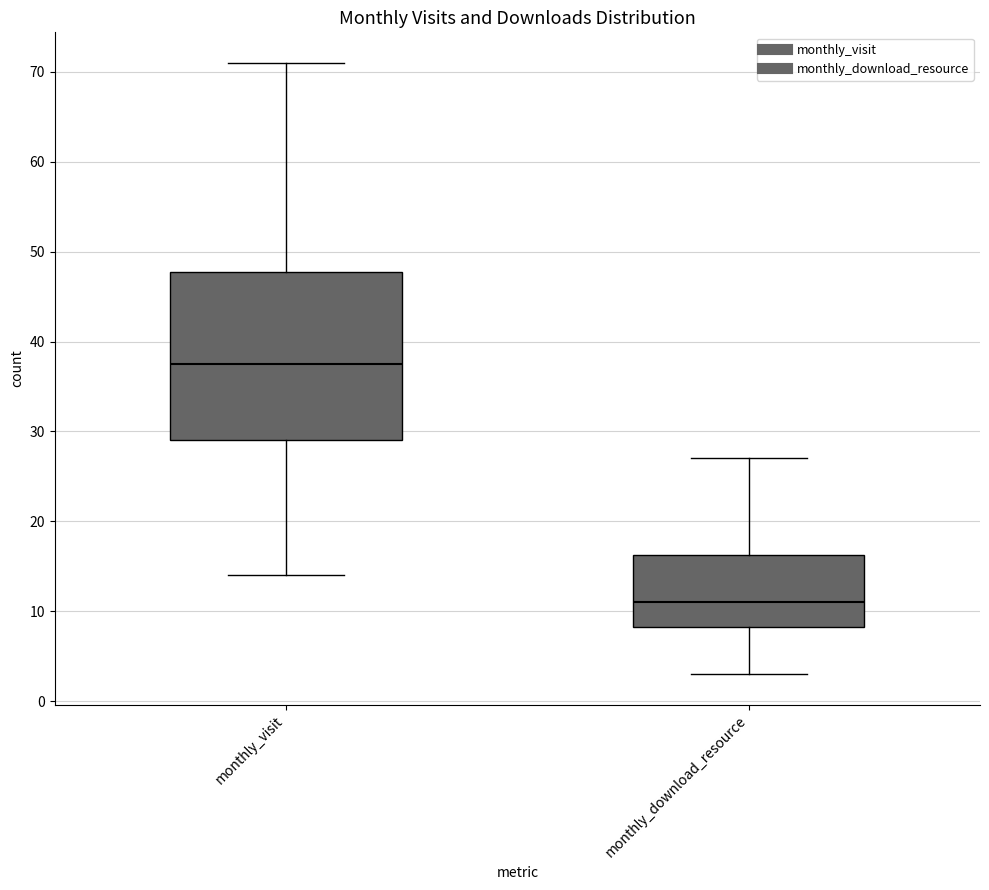

Where is the upper edge of the box for monthly_visit on the y-axis? The values are not printed on the chart, so give them approximately, as read against the axis.

48